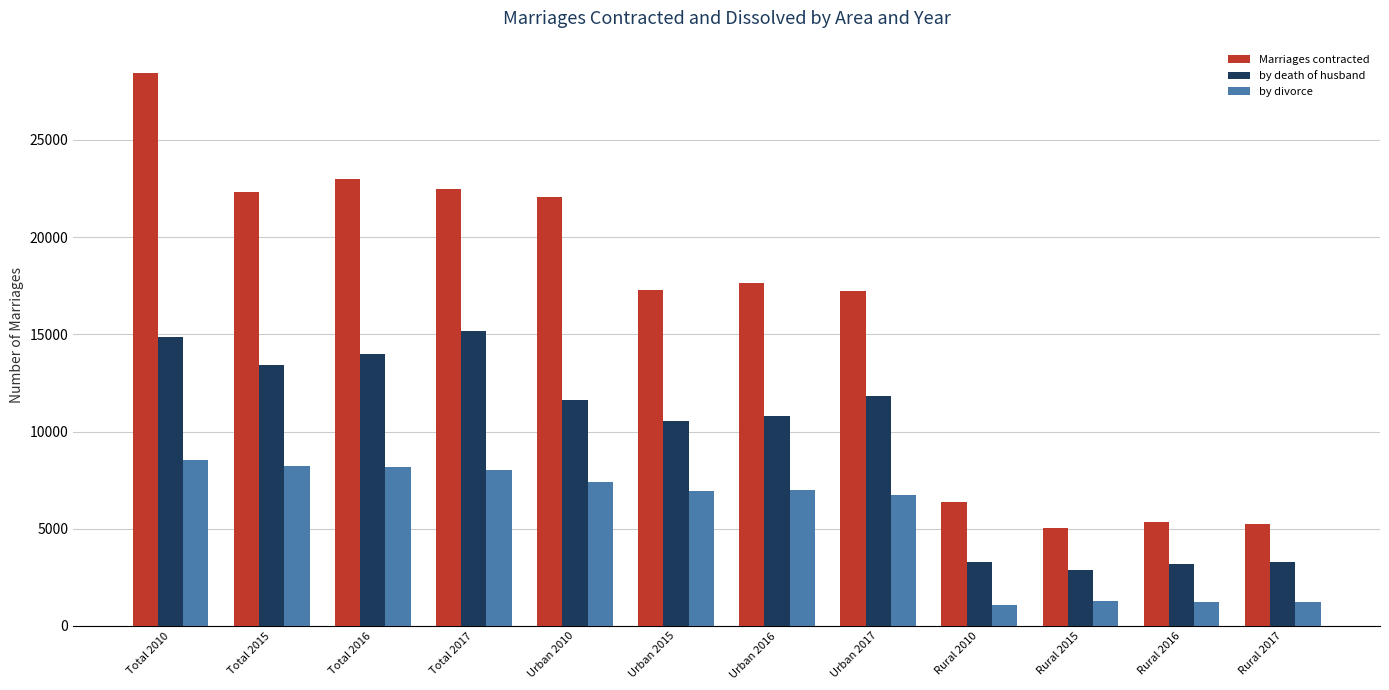

How many series are shown in this chart?

3